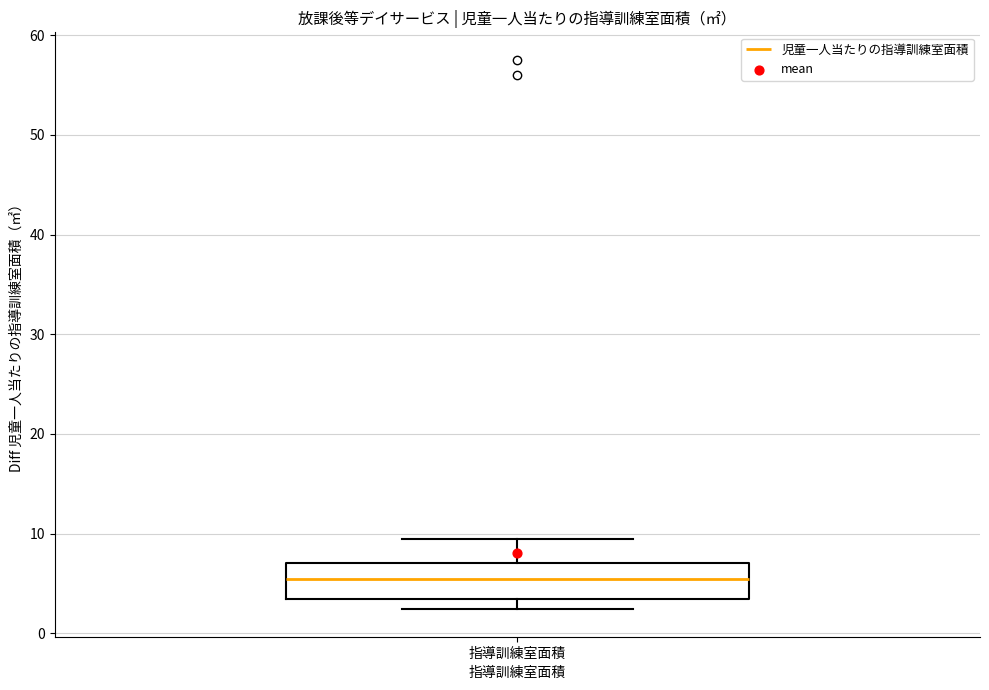

Read this box plot against the y-axis: the position of the median line, the range covered by the box, and the ends of both whiskers. The values are not printed on the chart, so give them approximately, as read against the axis.

median 5, box 3 to 7, whiskers 2 to 10